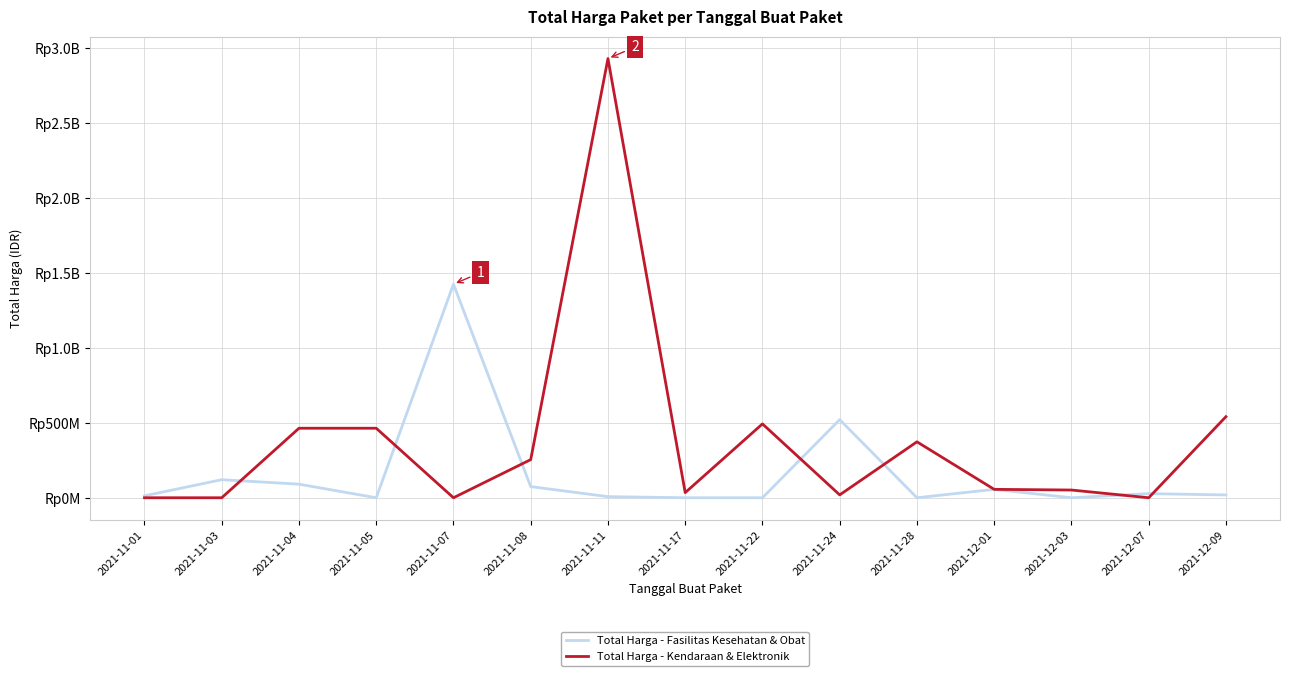

What is the spread (max minus min) of values at 2021-11-03?

120613270